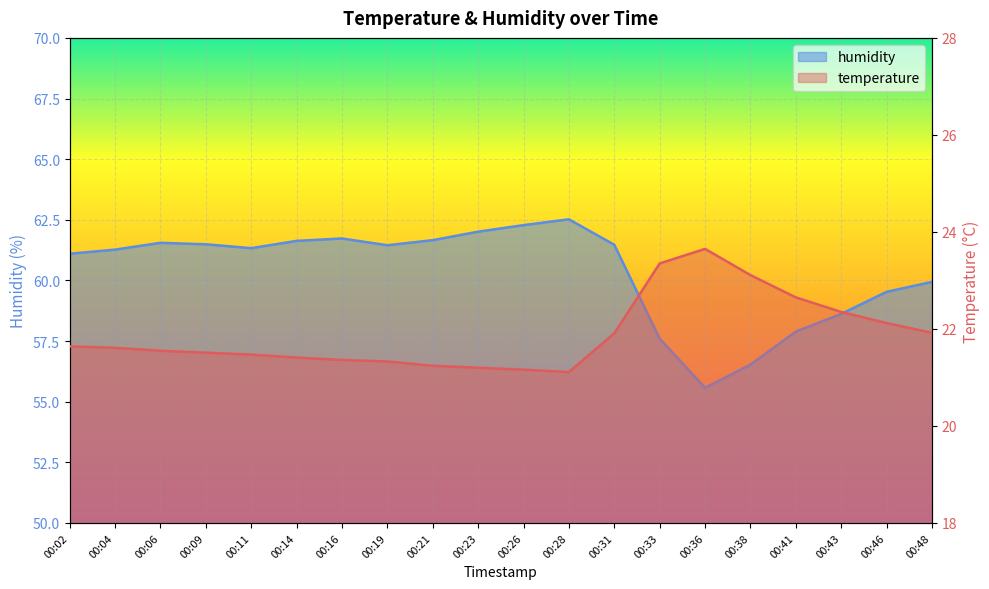

What is the spread (max minus min) of values at 00:14?

40.2